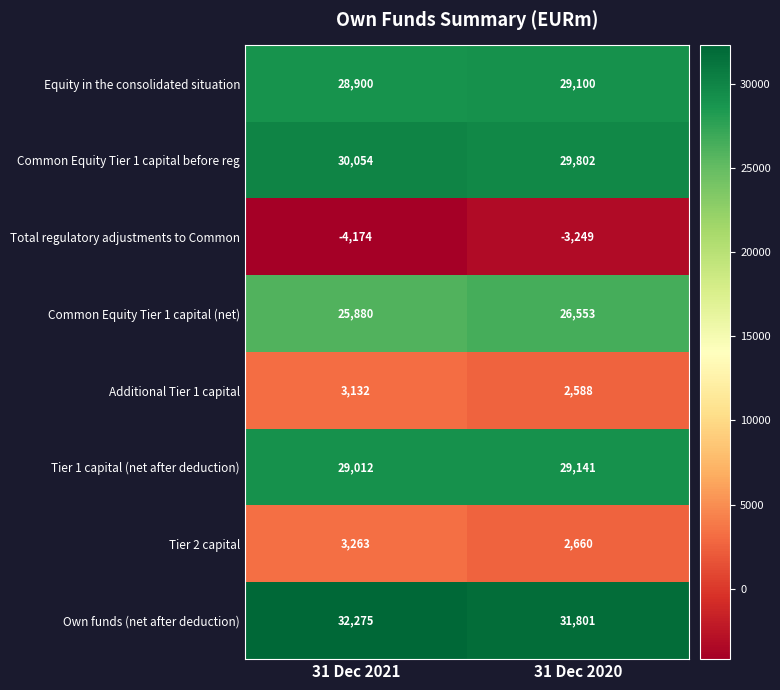

Which series has the largest range (max minus min)?

Total regulatory adjustments to Common